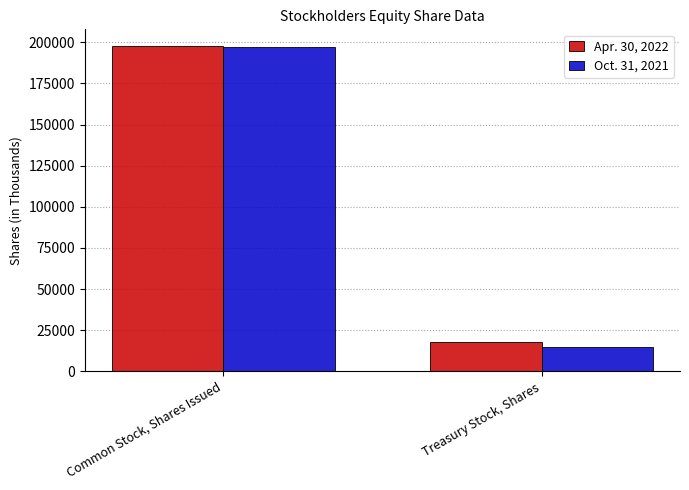

True or false: Apr. 30, 2022 has a value of 133768 at Common Stock, Shares Issued.

False